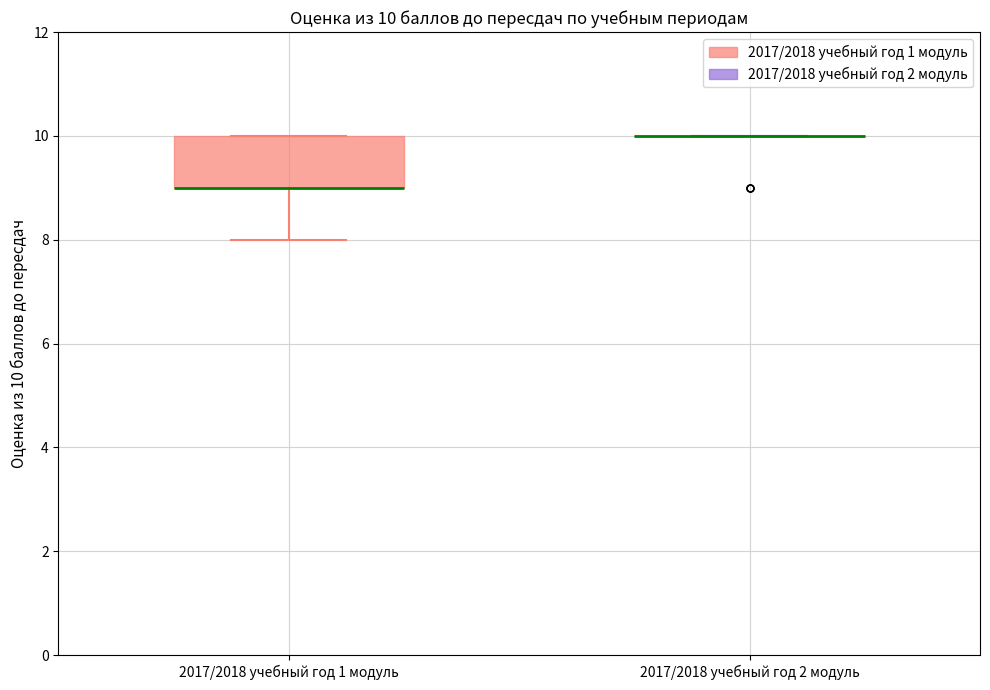

Comparing the boxes themselves (not the whiskers), which one is the tallest?

2017/2018 учебный год 1 модуль